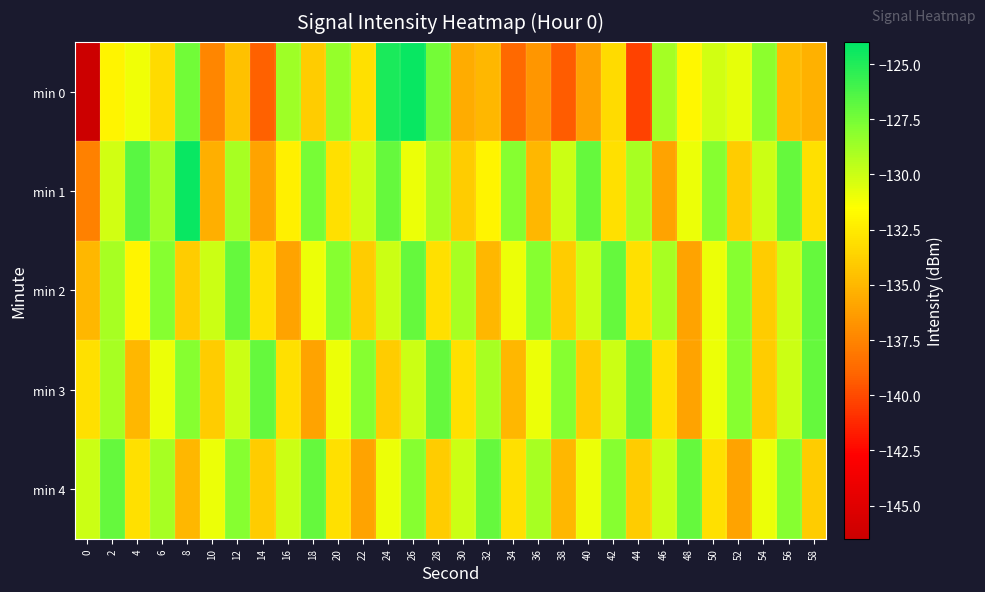

Reading left to right, what are all the values shown in this chart?

min 0: 0=-146.5	2=-132.1	4=-131.1	6=-133.3	8=-127.4	10=-137.4	12=-134.5	14=-139.2	16=-128.7	18=-134.0	20=-128.5	22=-133.0	24=-124.8	26=-124.3	28=-127.5	30=-135.6	32=-135.0	34=-138.8	36=-136.7	38=-139.4	40=-136.1	42=-133.2	44=-140.3	46=-128.9	48=-131.9	50=-130.2	52=-130.9	54=-128.2	56=-134.8	58=-135.3
min 1: 0=-137.7	2=-130.2	4=-126.7	6=-128.8	8=-124.3	10=-135.4	12=-129.0	14=-136.0	16=-132.2	18=-127.5	20=-133.0	22=-130.0	24=-127.0	26=-131.0	28=-129.0	30=-134.0	32=-132.0	34=-128.0	36=-135.0	38=-130.0	40=-127.0	42=-133.0	44=-129.0	46=-136.0	48=-131.0	50=-128.0	52=-134.0	54=-130.0	56=-127.0	58=-133.0
min 2: 0=-135.0	2=-129.0	4=-132.0	6=-128.0	8=-134.0	10=-130.0	12=-127.0	14=-133.0	16=-136.0	18=-131.0	20=-128.0	22=-134.0	24=-130.0	26=-127.0	28=-133.0	30=-129.0	32=-135.0	34=-131.0	36=-128.0	38=-134.0	40=-130.0	42=-127.0	44=-133.0	46=-129.0	48=-136.0	50=-131.0	52=-128.0	54=-134.0	56=-130.0	58=-127.0
min 3: 0=-133.0	2=-129.0	4=-135.0	6=-131.0	8=-128.0	10=-134.0	12=-130.0	14=-127.0	16=-133.0	18=-136.0	20=-131.0	22=-128.0	24=-134.0	26=-130.0	28=-127.0	30=-133.0	32=-129.0	34=-135.0	36=-131.0	38=-128.0	40=-134.0	42=-130.0	44=-127.0	46=-133.0	48=-136.0	50=-131.0	52=-128.0	54=-134.0	56=-130.0	58=-127.0
min 4: 0=-130.0	2=-127.0	4=-133.0	6=-129.0	8=-135.0	10=-131.0	12=-128.0	14=-134.0	16=-130.0	18=-127.0	20=-133.0	22=-136.0	24=-131.0	26=-128.0	28=-134.0	30=-130.0	32=-127.0	34=-133.0	36=-129.0	38=-135.0	40=-131.0	42=-128.0	44=-134.0	46=-130.0	48=-127.0	50=-133.0	52=-136.0	54=-131.0	56=-128.0	58=-134.0